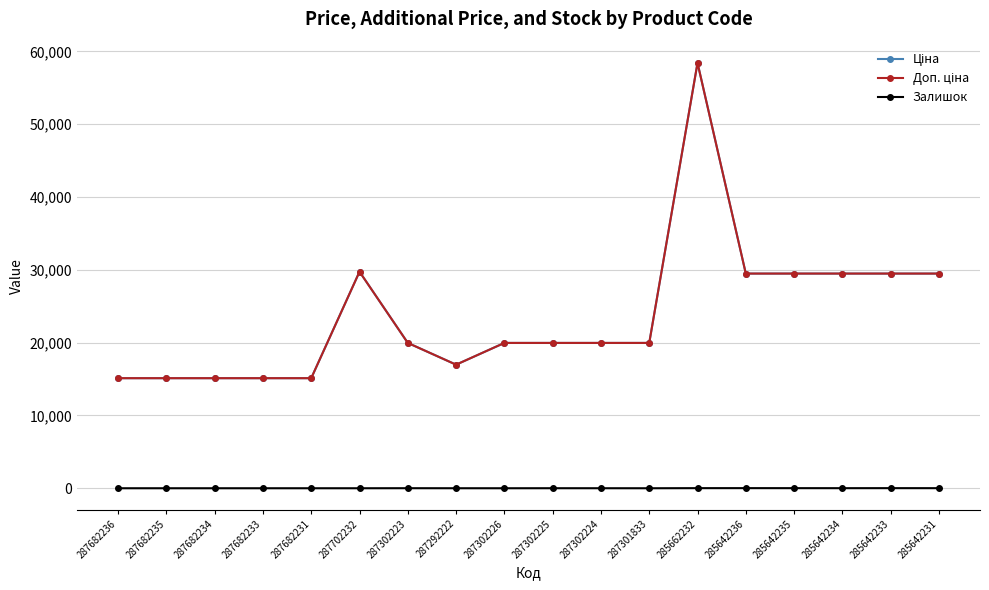

Reading left to right, what are all the values shown in this chart?

Ціна: 287682236=15120.0	287682235=15120.0	287682234=15120.0	287682233=15120.0	287682231=15120.0	287702232=29747.2	287302223=19964.2	287292222=16976.3	287302226=19964.2	287302225=19964.2	287302224=19964.2	287301833=19964.2	285662232=58426.5	285642236=29491.5	285642235=29491.5	285642234=29491.5	285642233=29491.5	285642231=29491.5
Доп. ціна: 287682236=15120.0	287682235=15120.0	287682234=15120.0	287682233=15120.0	287682231=15120.0	287702232=29747.2	287302223=19964.2	287292222=16976.3	287302226=19964.2	287302225=19964.2	287302224=19964.2	287301833=19964.2	285662232=58426.5	285642236=29491.5	285642235=29491.5	285642234=29491.5	285642233=29491.5	285642231=29491.5
Залишок: 287682236=0.0	287682235=0.0	287682234=0.0	287682233=0.0	287682231=0.0	287702232=0.0	287302223=7.0	287292222=2.0	287302226=0.0	287302225=5.0	287302224=3.0	287301833=0.0	285662232=14.0	285642236=16.0	285642235=13.0	285642234=10.0	285642233=14.0	285642231=11.0